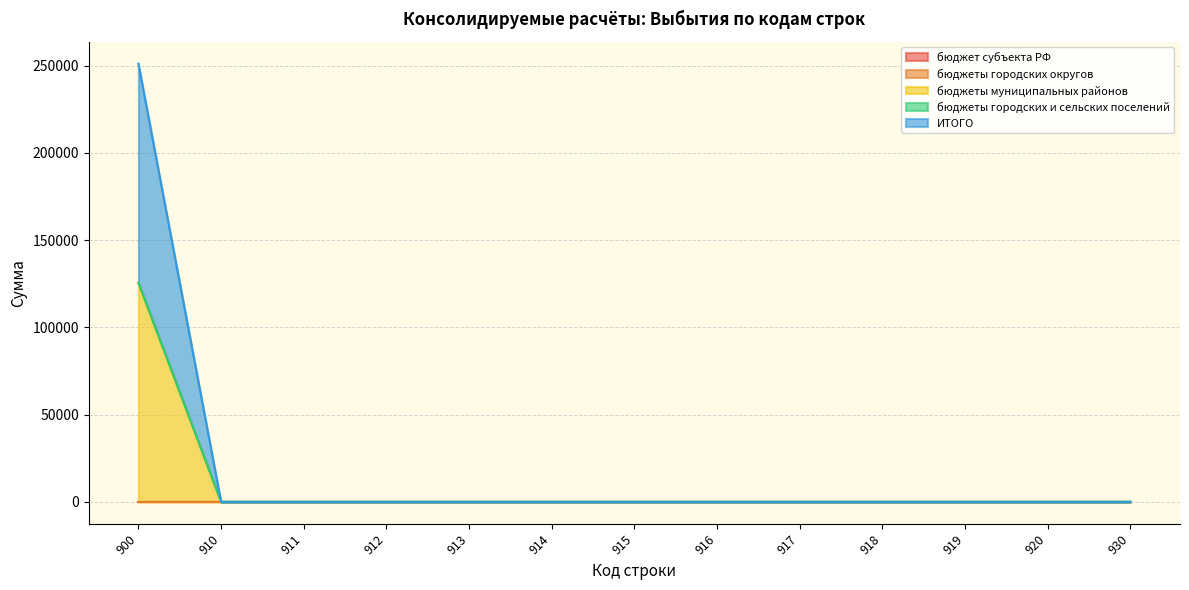

Between 915 and 913, which is larger?

915